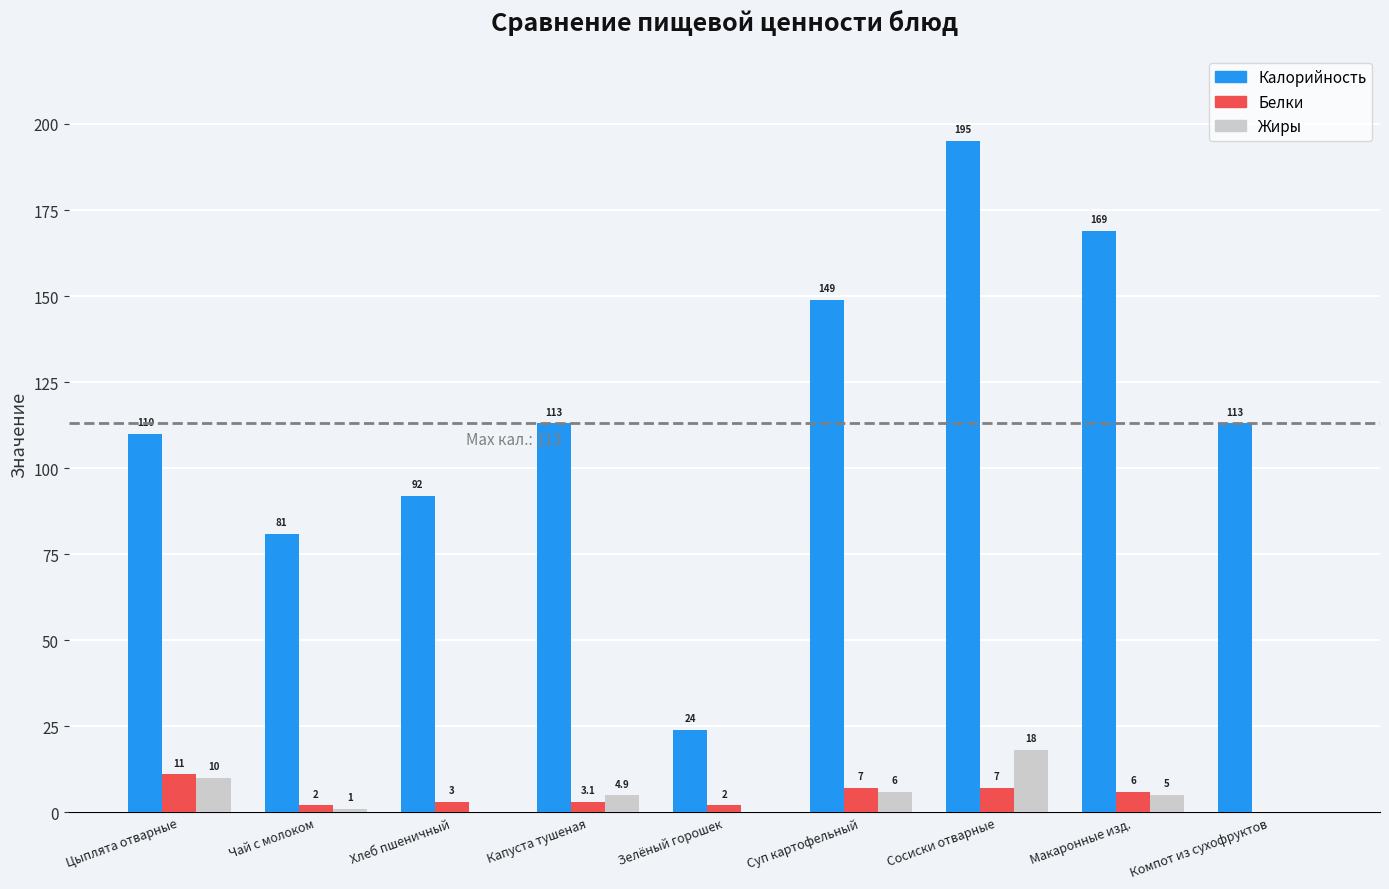

Which label corresponds to the largest value in the chart?

Сосиски отварные